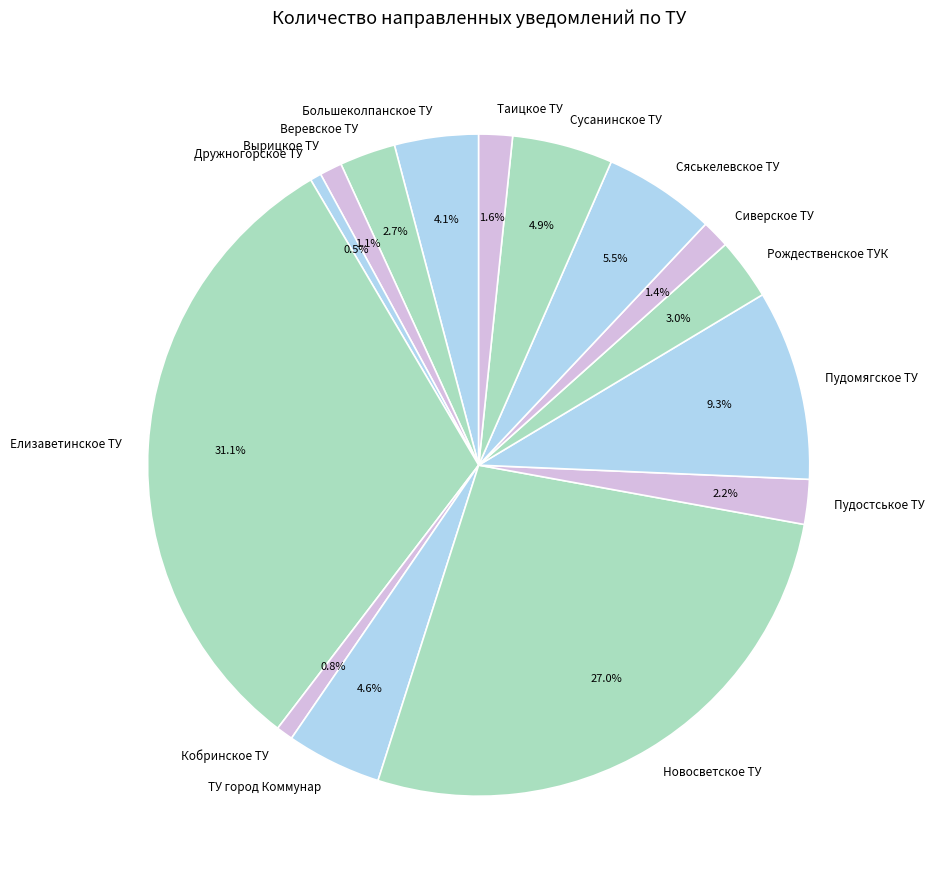

Is there any slice that represents more than half of the pie?

No